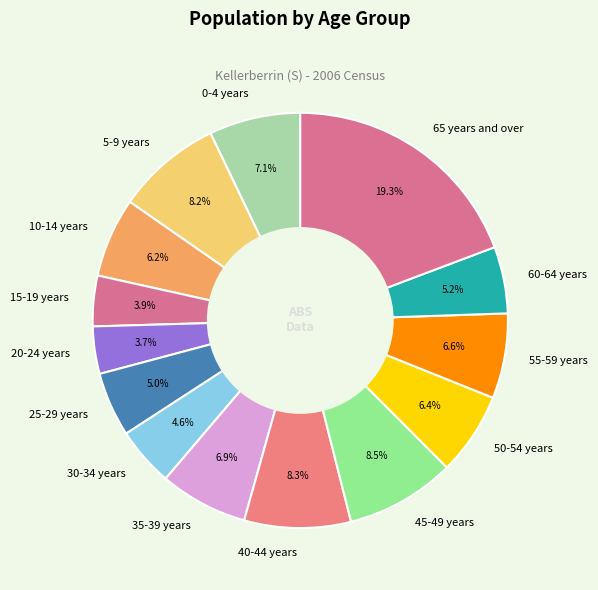

Does 45-49 years represent more than half of the total?

No